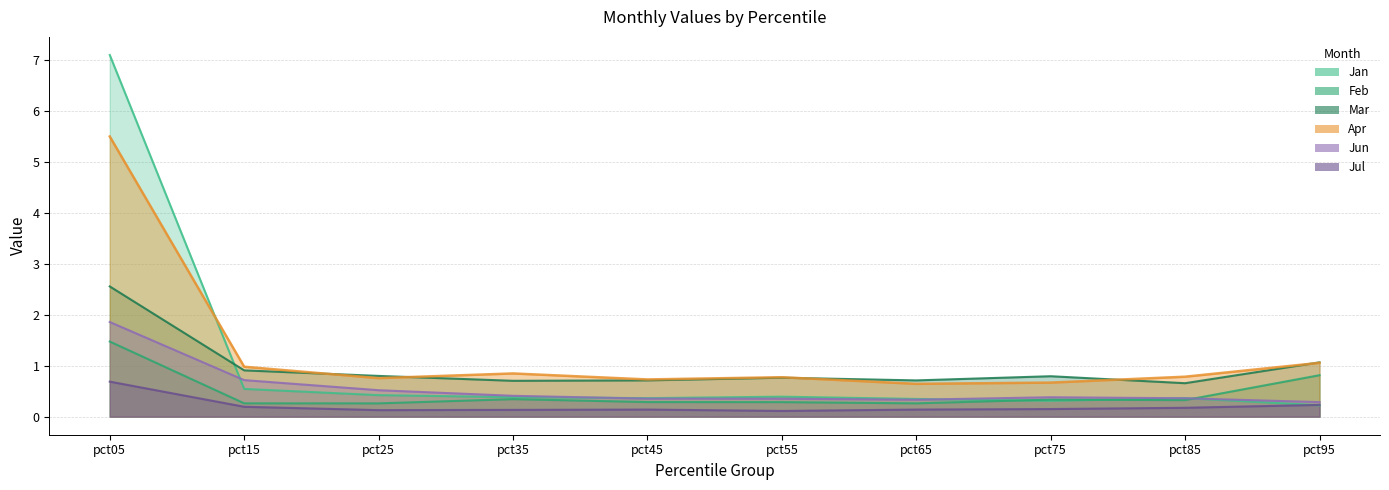

What is the difference between the maximum and second lowest values in the Jul series?

0.6